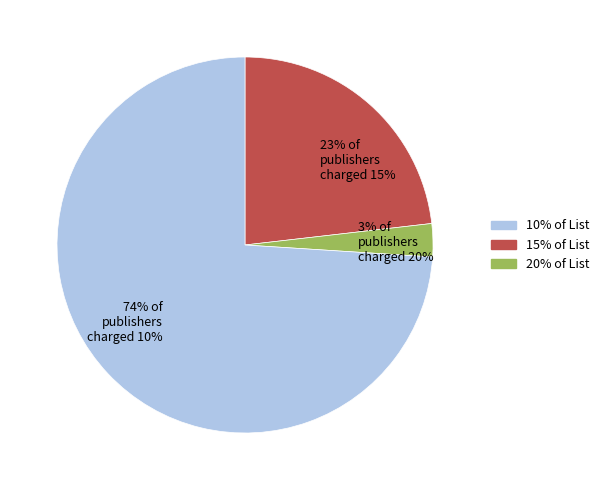

How many slices are in this pie chart?

3